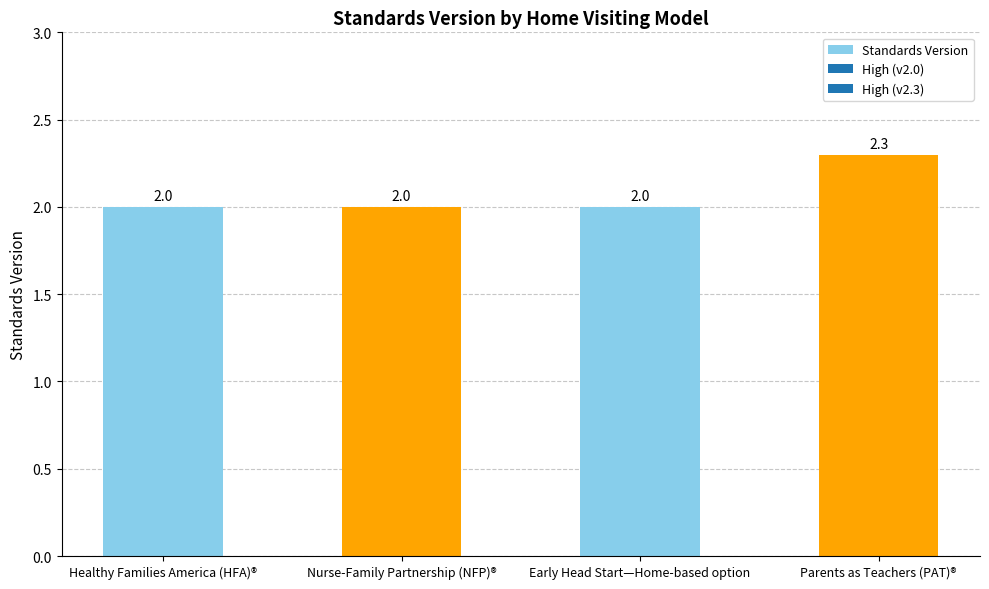

Which category has the highest value across all series?

Parents as Teachers (PAT)®